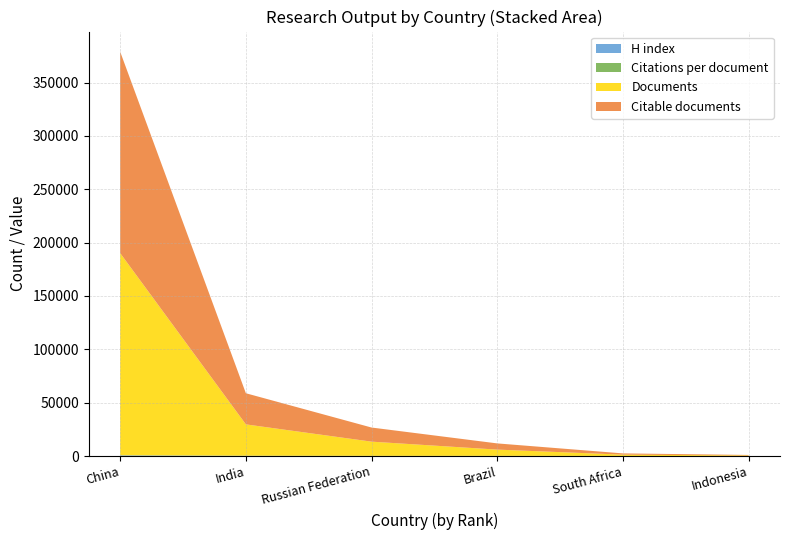

At which category is the sum across all series the highest?

China